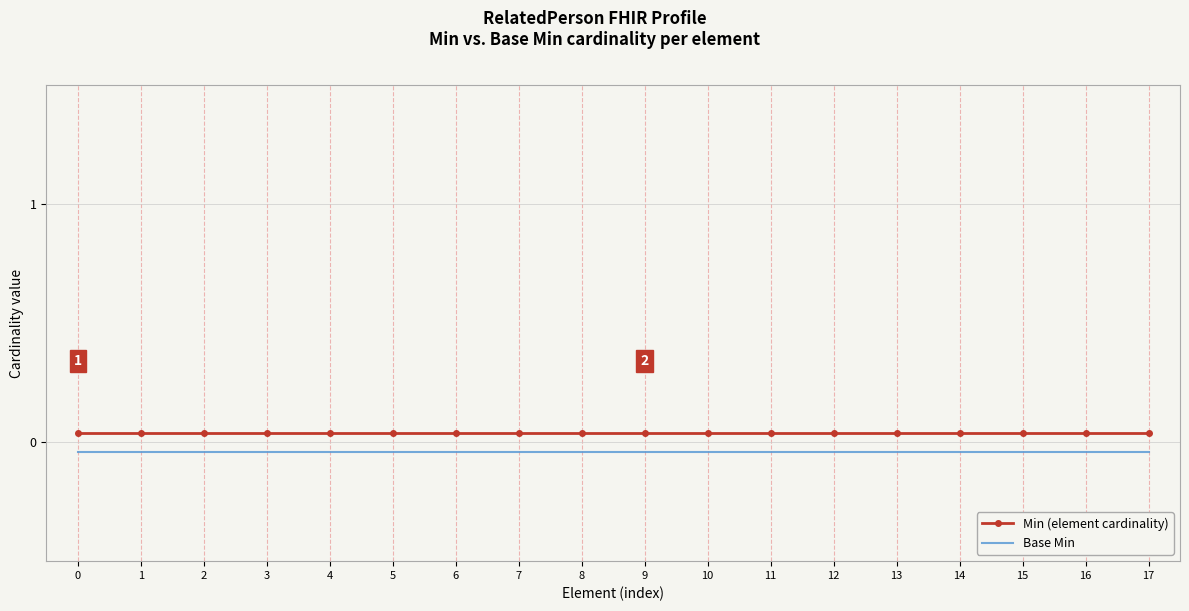

True or false: Base Min and Min (element cardinality) intersect in this chart.

False